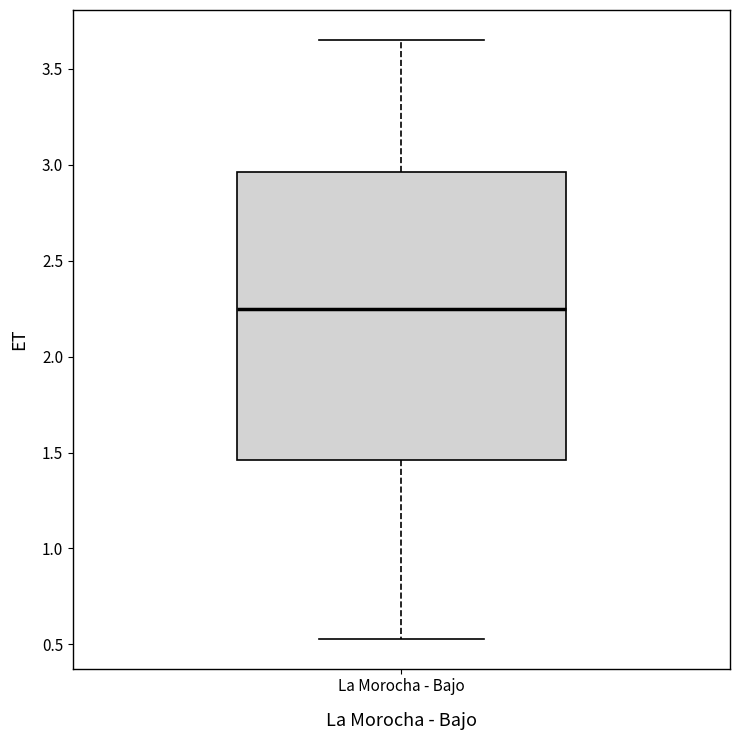

Where does the lower whisker of the box for La Morocha - Bajo end on the y-axis? The values are not printed on the chart, so give them approximately, as read against the axis.

0.55